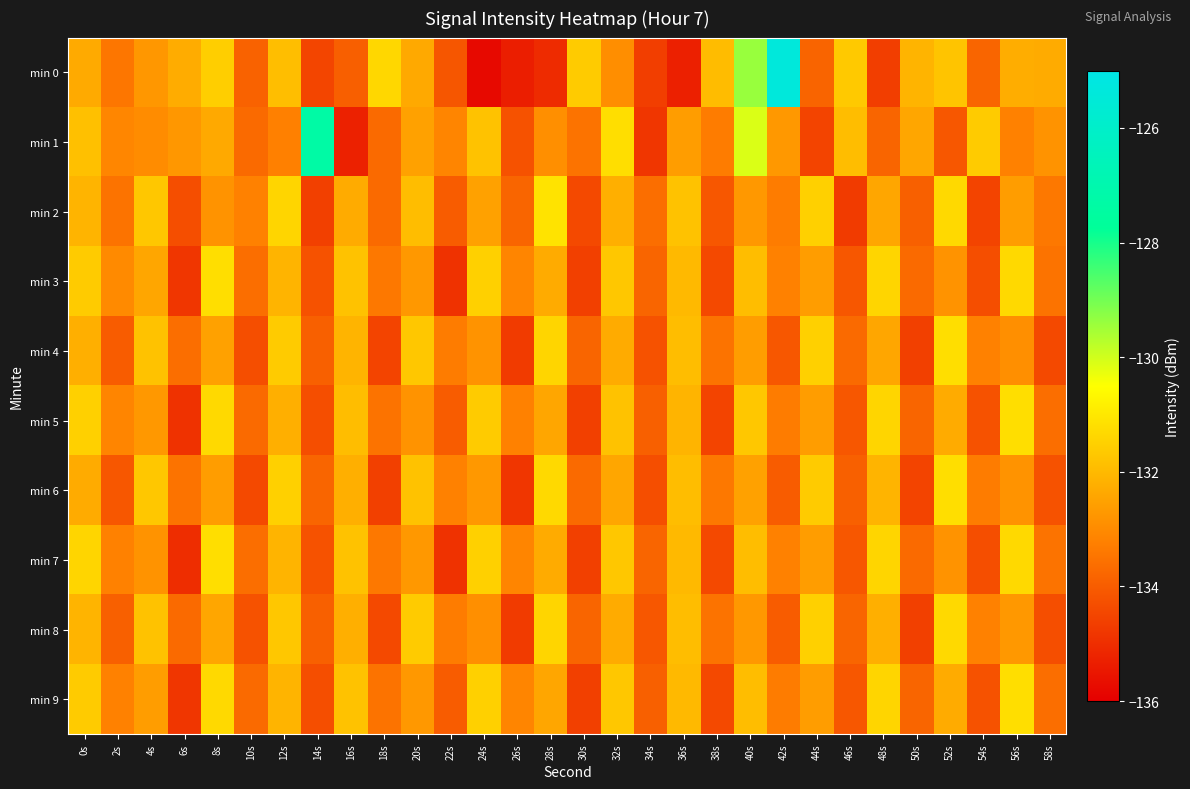

Reading left to right, what are all the values shown in this chart?

min 0: 0s=-132.3	2s=-133.4	4s=-132.7	6s=-132.3	8s=-131.5	10s=-133.9	12s=-131.9	14s=-134.5	16s=-133.9	18s=-131.4	20s=-132.3	22s=-134.1	24s=-135.8	26s=-135.3	28s=-135.1	30s=-131.6	32s=-132.9	34s=-134.6	36s=-135.3	38s=-131.9	40s=-129.4	42s=-125.4	44s=-133.8	46s=-131.6	48s=-134.6	50s=-132.1	52s=-131.7	54s=-133.8	56s=-132.2	58s=-132.3
min 1: 0s=-131.8	2s=-133.1	4s=-133.0	6s=-132.7	8s=-132.3	10s=-133.7	12s=-133.2	14s=-127.3	16s=-135.3	18s=-133.7	20s=-132.5	22s=-133.1	24s=-131.8	26s=-134.2	28s=-132.9	30s=-133.5	32s=-131.2	34s=-134.8	36s=-132.6	38s=-133.3	40s=-130.1	42s=-132.7	44s=-134.5	46s=-131.9	48s=-133.8	50s=-132.4	52s=-134.1	54s=-131.6	56s=-133.2	58s=-132.8
min 2: 0s=-132.1	2s=-133.5	4s=-131.7	6s=-134.3	8s=-132.8	10s=-133.2	12s=-131.4	14s=-134.6	16s=-132.3	18s=-133.7	20s=-131.9	22s=-134.0	24s=-132.5	26s=-133.8	28s=-131.1	30s=-134.4	32s=-132.2	34s=-133.6	36s=-131.8	38s=-134.1	40s=-132.7	42s=-133.3	44s=-131.5	46s=-134.7	48s=-132.4	50s=-133.9	52s=-131.3	54s=-134.5	56s=-132.6	58s=-133.4
min 3: 0s=-131.6	2s=-133.0	4s=-132.4	6s=-134.8	8s=-131.2	10s=-133.6	12s=-132.1	14s=-134.2	16s=-131.8	18s=-133.4	20s=-132.7	22s=-134.9	24s=-131.5	26s=-133.1	28s=-132.3	30s=-134.6	32s=-131.7	34s=-133.8	36s=-132.0	38s=-134.4	40s=-131.9	42s=-133.2	44s=-132.6	46s=-134.1	48s=-131.4	50s=-133.7	52s=-132.8	54s=-134.3	56s=-131.3	58s=-133.5
min 4: 0s=-132.2	2s=-134.0	4s=-131.8	6s=-133.6	8s=-132.5	10s=-134.3	12s=-131.6	14s=-133.9	16s=-132.1	18s=-134.5	20s=-131.7	22s=-133.3	24s=-132.8	26s=-134.7	28s=-131.4	30s=-133.8	32s=-132.3	34s=-134.2	36s=-131.9	38s=-133.5	40s=-132.6	42s=-134.1	44s=-131.5	46s=-133.7	48s=-132.4	50s=-134.6	52s=-131.2	54s=-133.2	56s=-132.9	58s=-134.4
min 5: 0s=-131.5	2s=-133.1	4s=-132.7	6s=-134.9	8s=-131.3	10s=-133.7	12s=-132.2	14s=-134.3	16s=-131.9	18s=-133.5	20s=-132.8	22s=-134.0	24s=-131.6	26s=-133.2	28s=-132.4	30s=-134.6	32s=-131.8	34s=-133.9	36s=-132.1	38s=-134.5	40s=-131.7	42s=-133.3	44s=-132.6	46s=-134.1	48s=-131.4	50s=-133.8	52s=-132.3	54s=-134.2	56s=-131.2	58s=-133.6
min 6: 0s=-132.3	2s=-134.1	4s=-131.7	6s=-133.5	8s=-132.6	10s=-134.4	12s=-131.5	14s=-133.8	16s=-132.2	18s=-134.6	20s=-131.8	22s=-133.2	24s=-132.7	26s=-134.8	28s=-131.3	30s=-133.7	32s=-132.4	34s=-134.3	36s=-131.9	38s=-133.4	40s=-132.5	42s=-134.0	44s=-131.6	46s=-133.9	48s=-132.1	50s=-134.5	52s=-131.2	54s=-133.3	56s=-132.8	58s=-134.2
min 7: 0s=-131.4	2s=-133.2	4s=-132.8	6s=-135.0	8s=-131.2	10s=-133.6	12s=-132.1	14s=-134.2	16s=-131.8	18s=-133.4	20s=-132.7	22s=-134.9	24s=-131.5	26s=-133.1	28s=-132.3	30s=-134.6	32s=-131.7	34s=-133.8	36s=-132.0	38s=-134.4	40s=-131.9	42s=-133.2	44s=-132.6	46s=-134.1	48s=-131.4	50s=-133.7	52s=-132.8	54s=-134.3	56s=-131.3	58s=-133.5
min 8: 0s=-132.1	2s=-133.9	4s=-131.8	6s=-133.7	8s=-132.4	10s=-134.2	12s=-131.7	14s=-133.9	16s=-132.2	18s=-134.4	20s=-131.6	22s=-133.3	24s=-132.9	26s=-134.7	28s=-131.4	30s=-133.8	32s=-132.3	34s=-134.1	36s=-131.9	38s=-133.5	40s=-132.7	42s=-134.0	44s=-131.5	46s=-133.8	48s=-132.2	50s=-134.6	52s=-131.3	54s=-133.2	56s=-132.7	58s=-134.3
min 9: 0s=-131.6	2s=-133.2	4s=-132.6	6s=-134.8	8s=-131.3	10s=-133.7	12s=-132.1	14s=-134.3	16s=-131.8	18s=-133.5	20s=-132.7	22s=-134.0	24s=-131.5	26s=-133.1	28s=-132.4	30s=-134.6	32s=-131.7	34s=-133.9	36s=-132.0	38s=-134.4	40s=-131.9	42s=-133.3	44s=-132.6	46s=-134.1	48s=-131.4	50s=-133.8	52s=-132.3	54s=-134.2	56s=-131.2	58s=-133.6